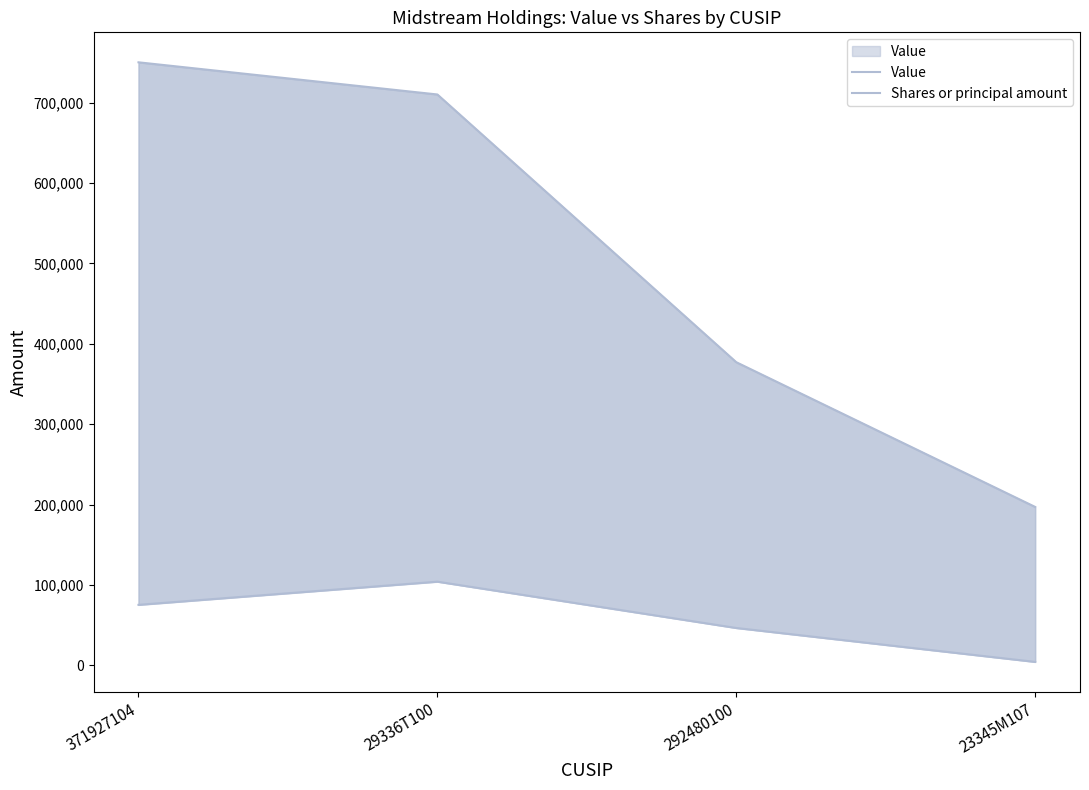

What position from the left is 371927104?

1